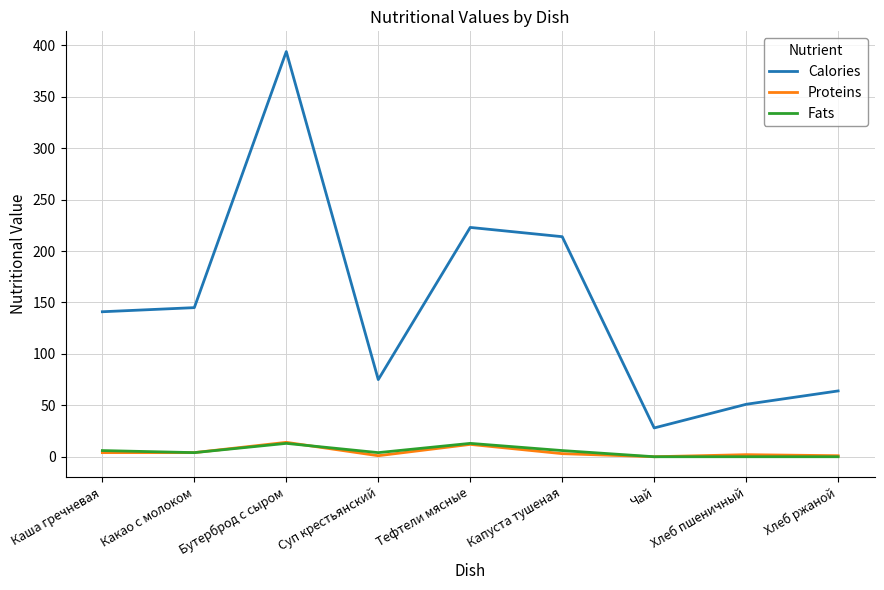

What value does the Proteins series have at Бутерброд с сыром?

14